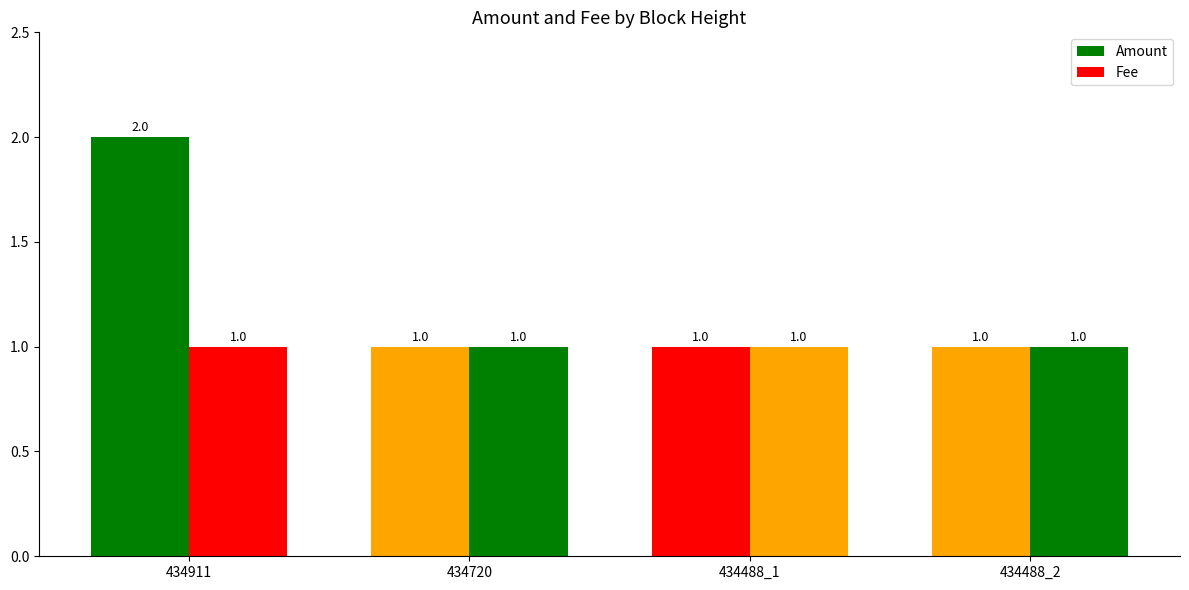

How many bars are there in each group?

2